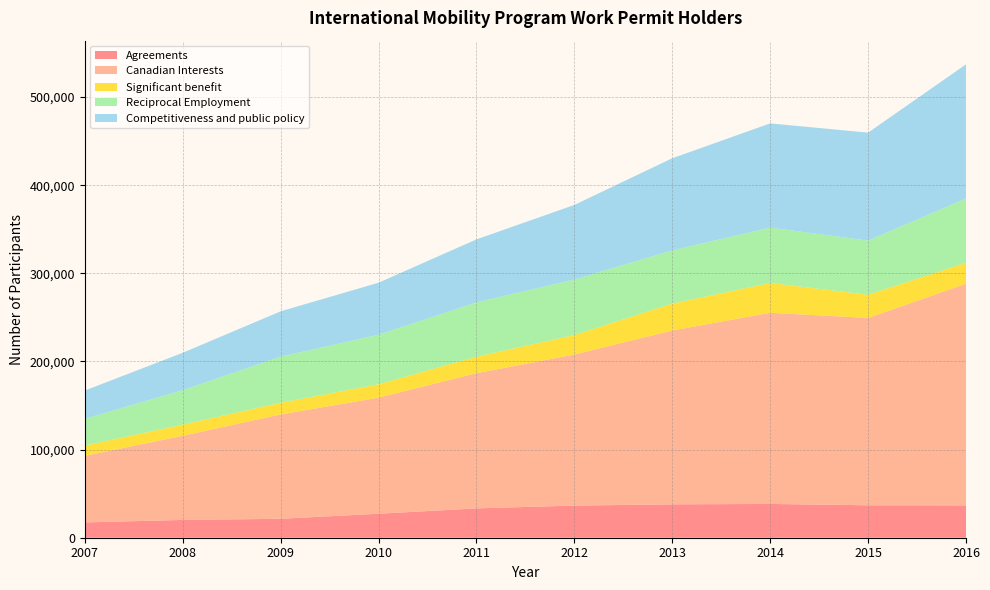

Reading left to right, what are all the values shown in this chart?

Agreements: 17367	20169	21477	27200	33291	36441	37868	38331	36808	36673
Canadian Interests: 75543	95510	118410	131756	153363	171448	197278	216903	212577	251567
Significant benefit: 11675	12643	13241	15144	18676	22095	30505	33835	26325	23694
Reciprocal Employment: 30344	39120	52334	56227	61730	62985	60421	62813	61457	73006
Competitiveness and public policy: 32065	42387	51439	59032	71448	84636	104494	118254	122478	152198